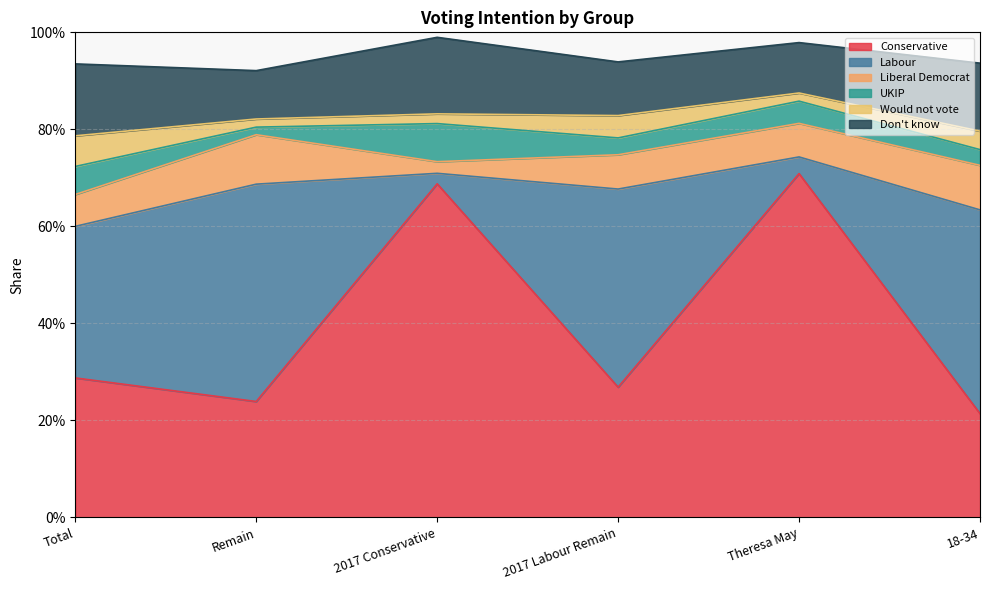

What is the label of the 3rd point from the left?

2017 Conservative